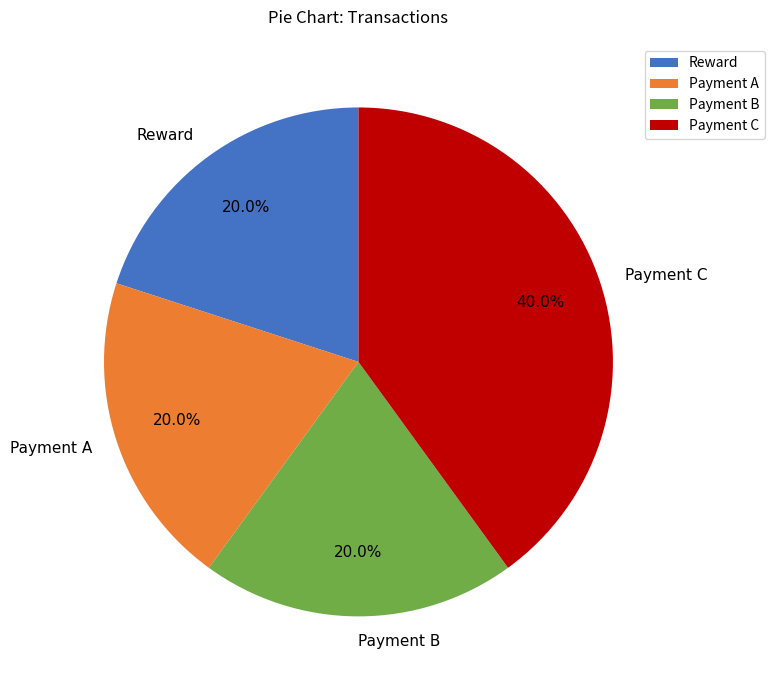

Which category has the biggest portion of the pie?

Payment C